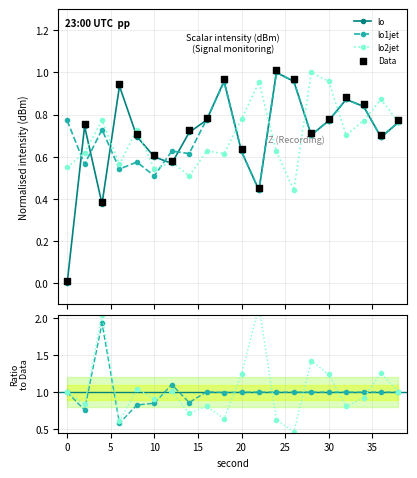

Which series has the largest total across all categories?

lo1jet